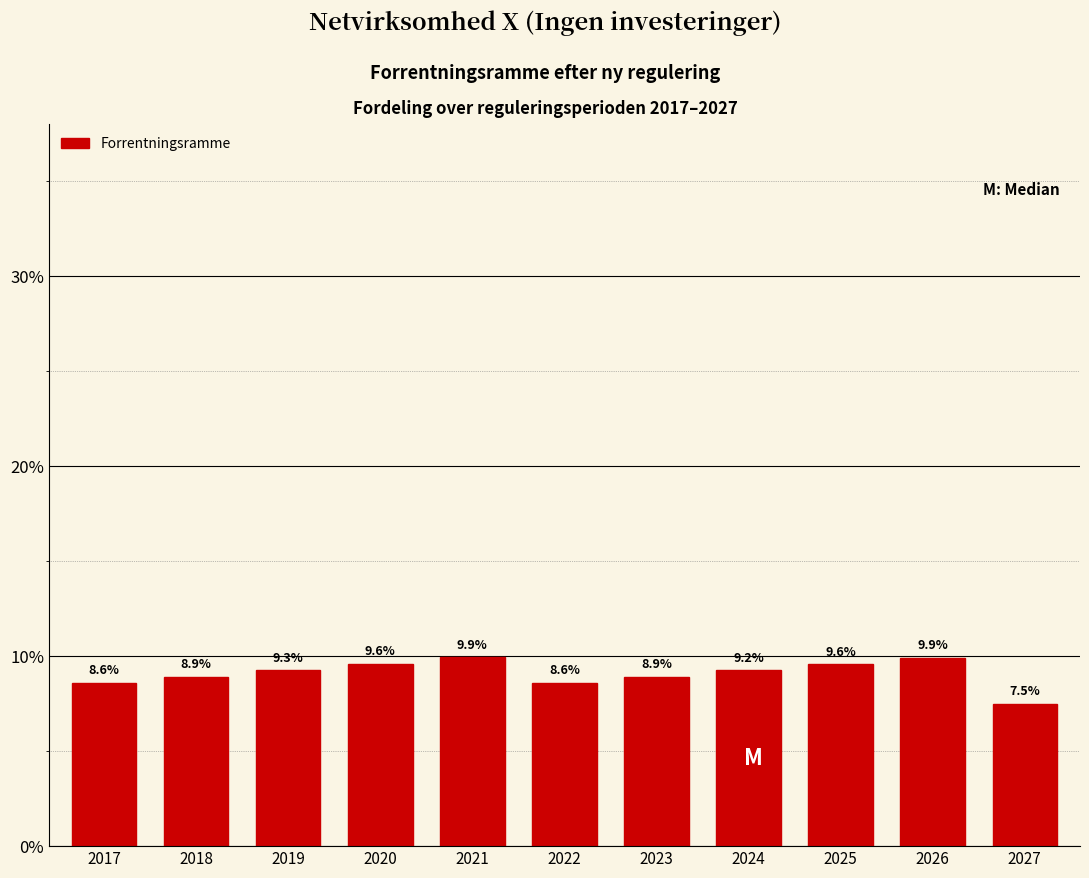

Reading right to left, what are all the values shown in this chart?

2027=7.5	2026=9.9	2025=9.6	2024=9.2	2023=8.9	2022=8.6	2021=9.9	2020=9.6	2019=9.3	2018=8.9	2017=8.6